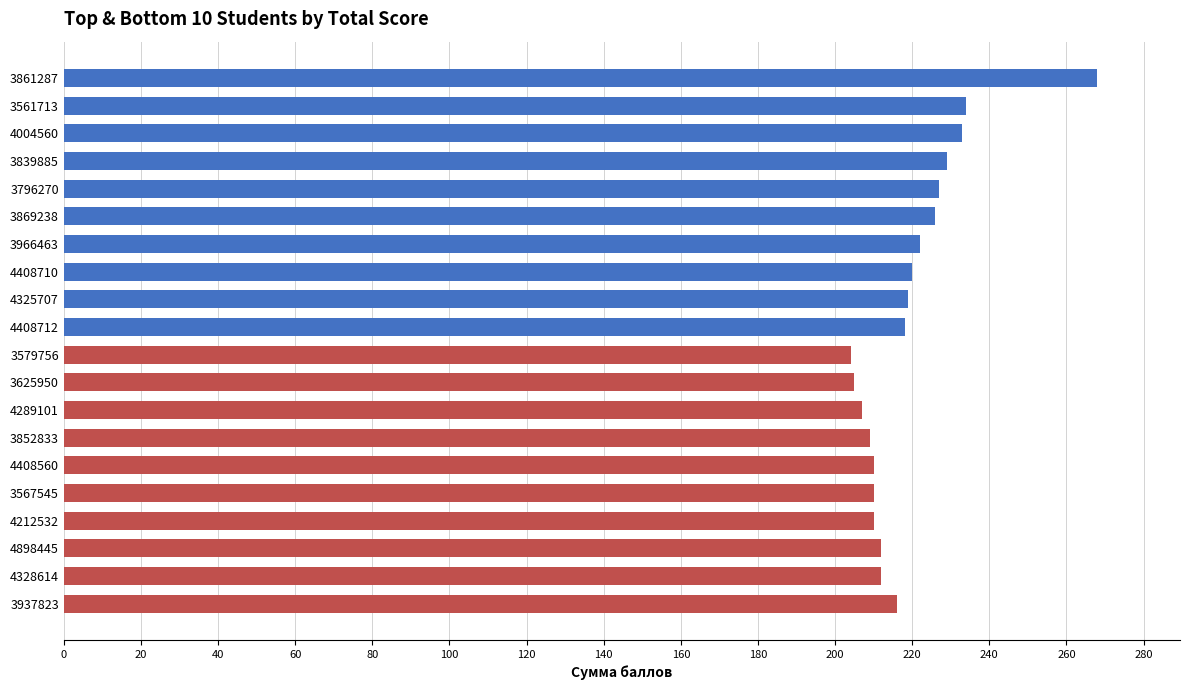

What is the difference between the maximum and second lowest values in the Bottom 10 series?

11